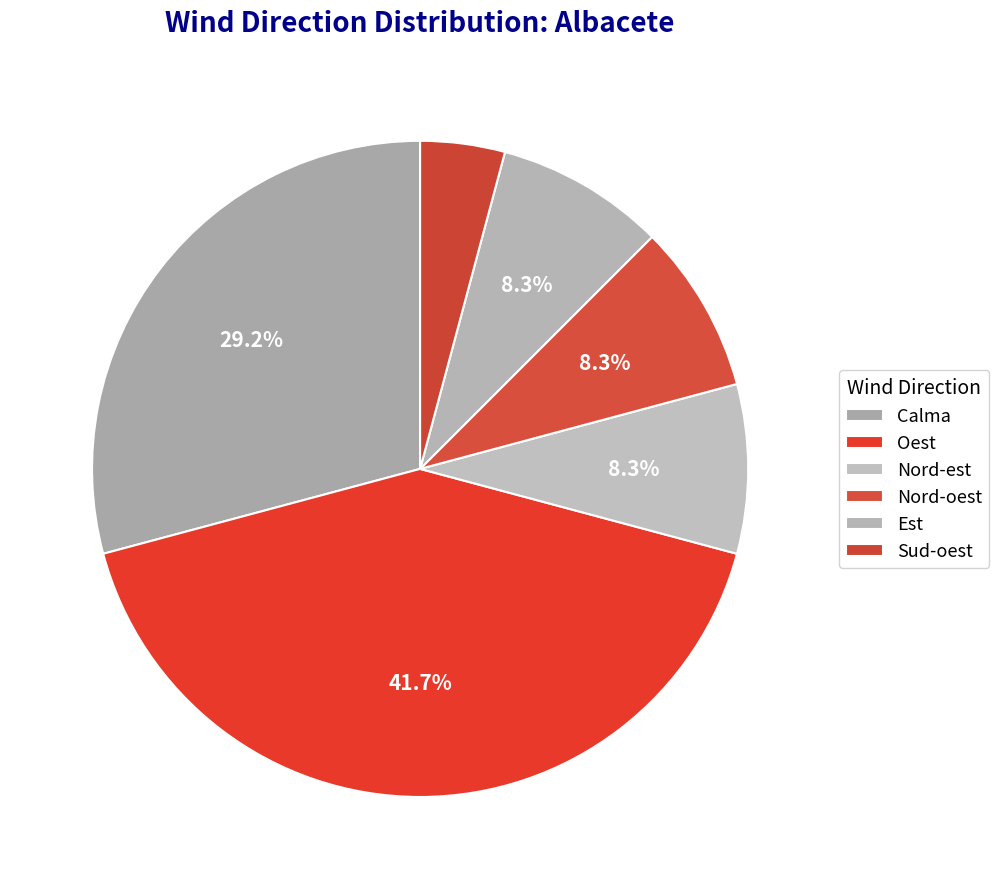

What is the smallest slice in the pie chart?

Sud-oest